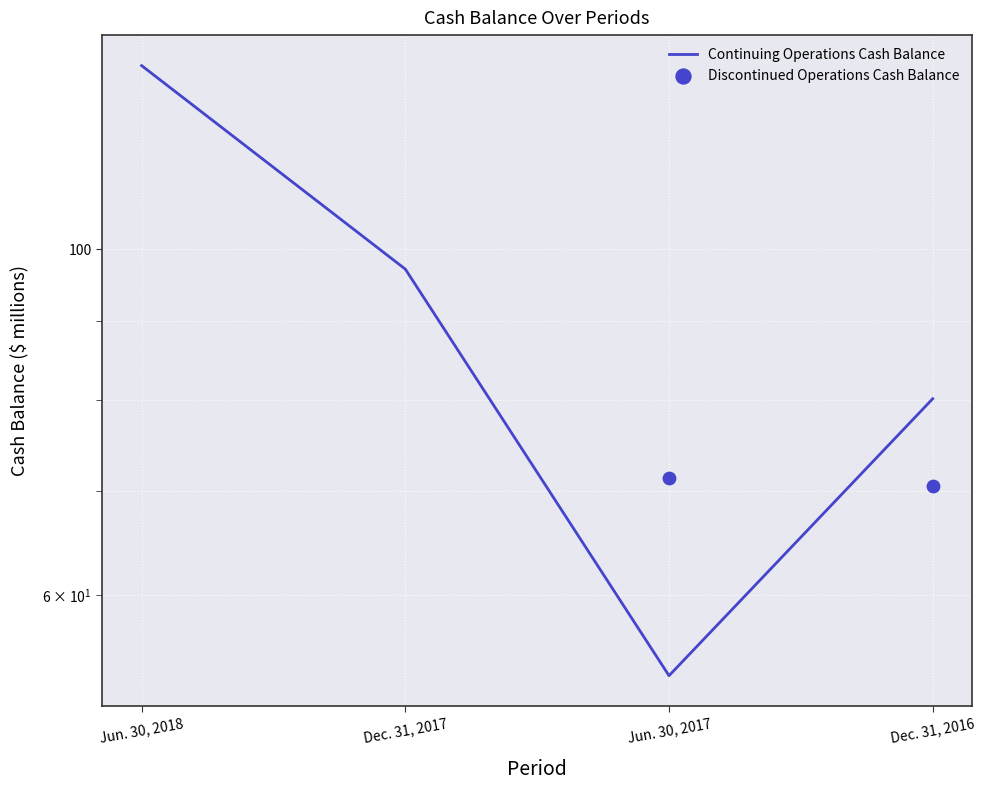

What is the change in value from Jun. 30, 2018 to Dec. 31, 2017?

-34.0